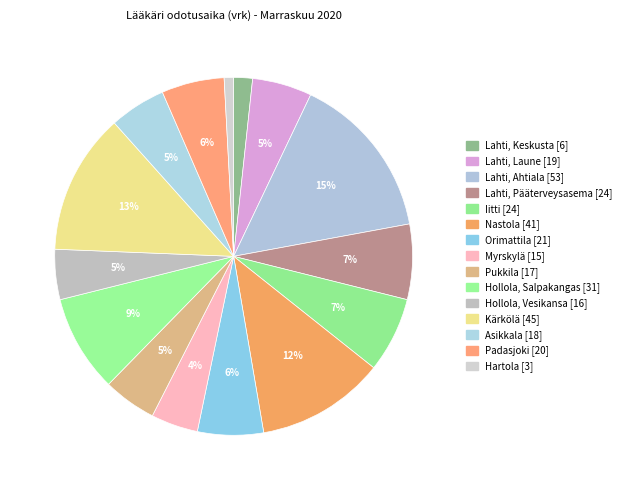

How many slices are in this pie chart?

15